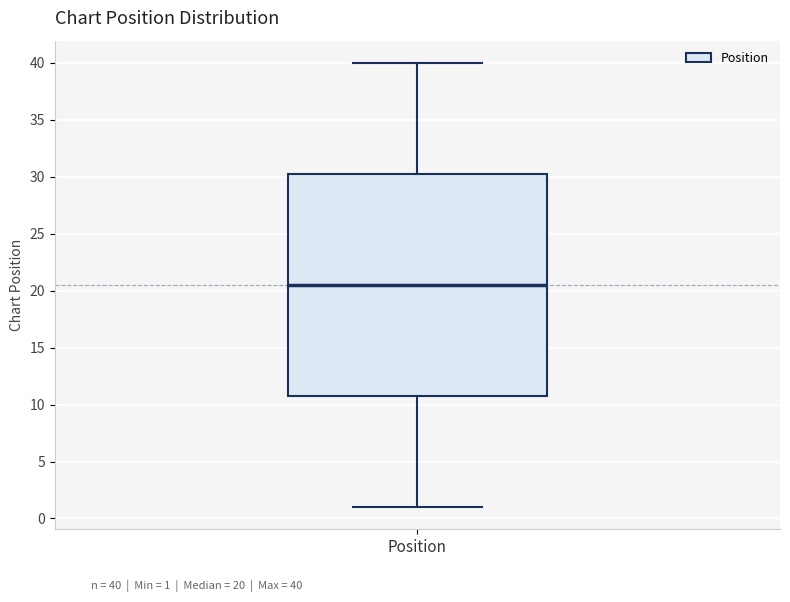

Where is the upper edge of the box for Position on the y-axis? The values are not printed on the chart, so give them approximately, as read against the axis.

30.5